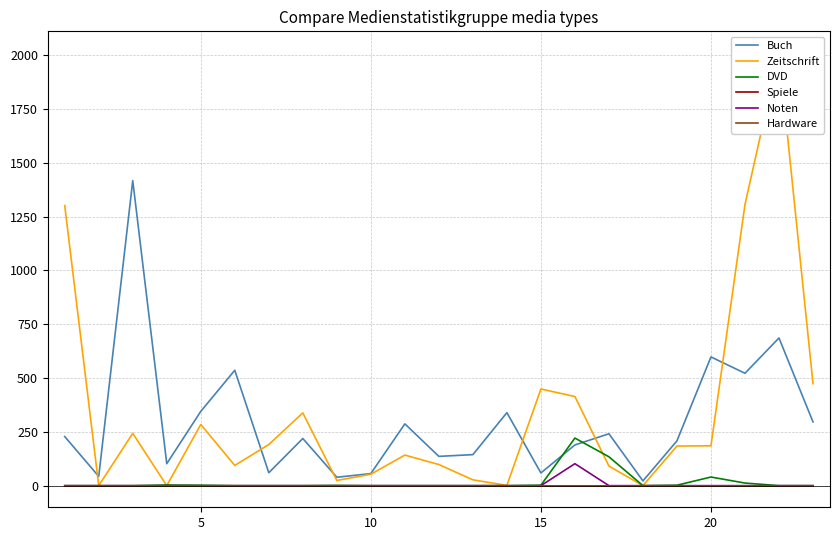

Reading left to right, transcribe all the data shown in this chart.

Buch: 228	43	1417	102	345	536	60	219	39	56	287	136	144	339	59	189	241	22	208	598	522	686	296
Zeitschrift: 1301	0	243	0	284	94	191	338	24	53	142	98	27	1	449	414	91	0	184	185	1306	2010	474
DVD: 0	0	0	3	2	0	0	0	1	0	0	0	0	0	2	221	134	0	2	40	12	0	0
Spiele: 0	0	0	0	0	0	0	0	0	0	0	0	0	0	0	0	0	0	0	0	0	0	0
Noten: 0	0	0	0	0	0	0	0	0	0	0	0	0	0	0	102	0	0	0	0	0	0	0
Hardware: 0	0	0	0	0	0	0	0	0	0	0	0	0	0	0	0	0	0	0	0	0	0	0